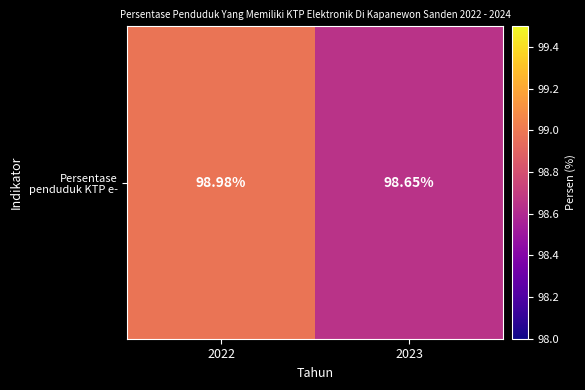

How many data points does each series have?

2